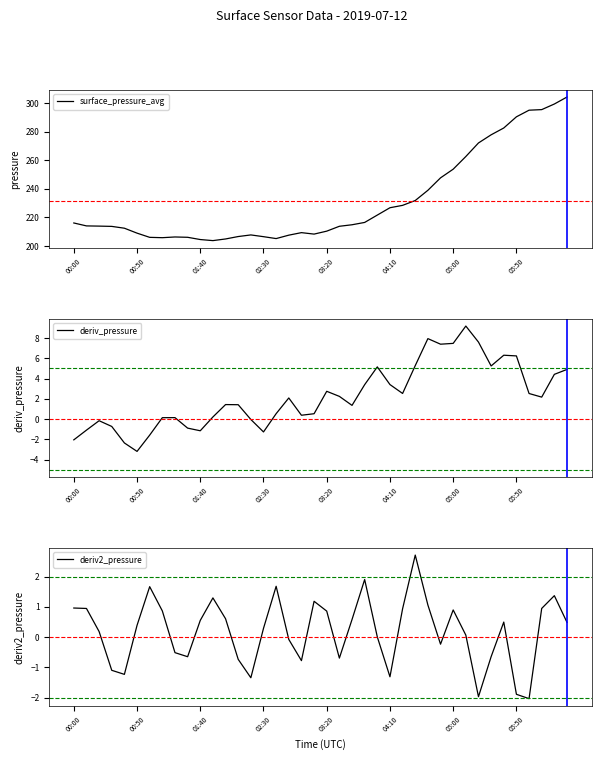

The surface_pressure_avg series shows 210.3 at 03:20. True or false?

True